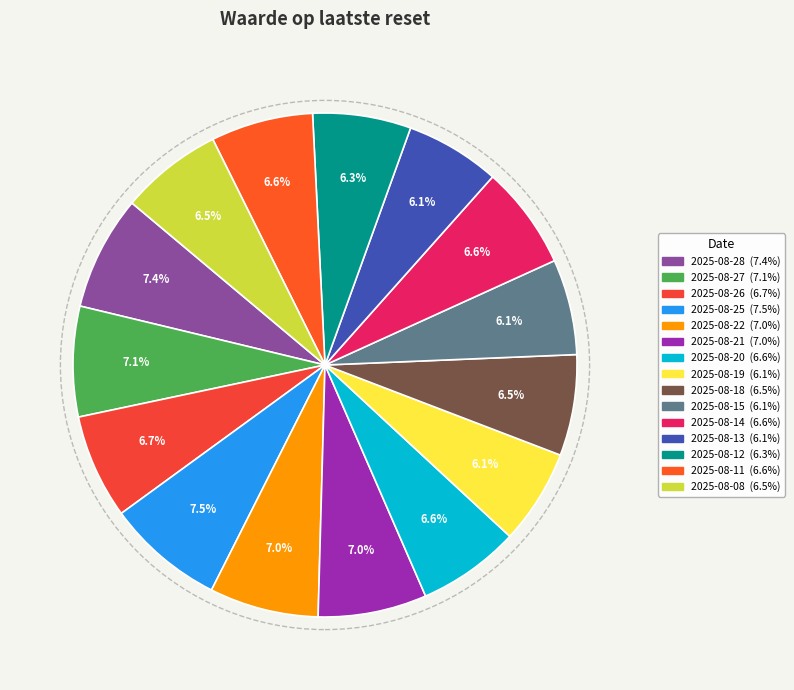

Combined, do 2025-08-27 and 2025-08-26 account for over 50%?

No